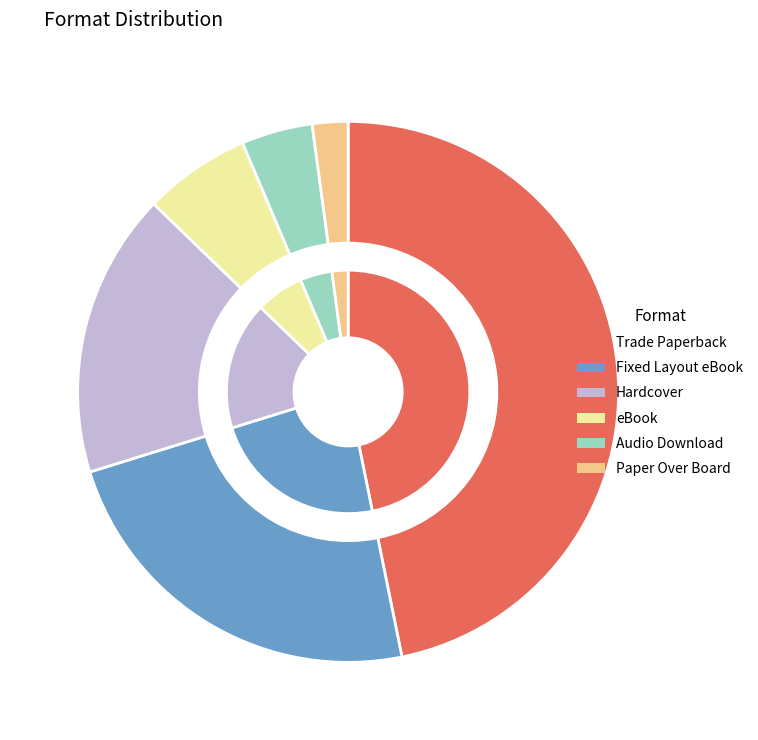

To the nearest percent, what percentage of the pie is eBook?

6%